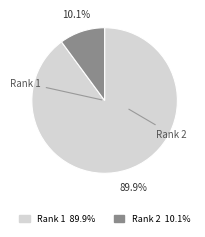

How many slices are in this pie chart?

2